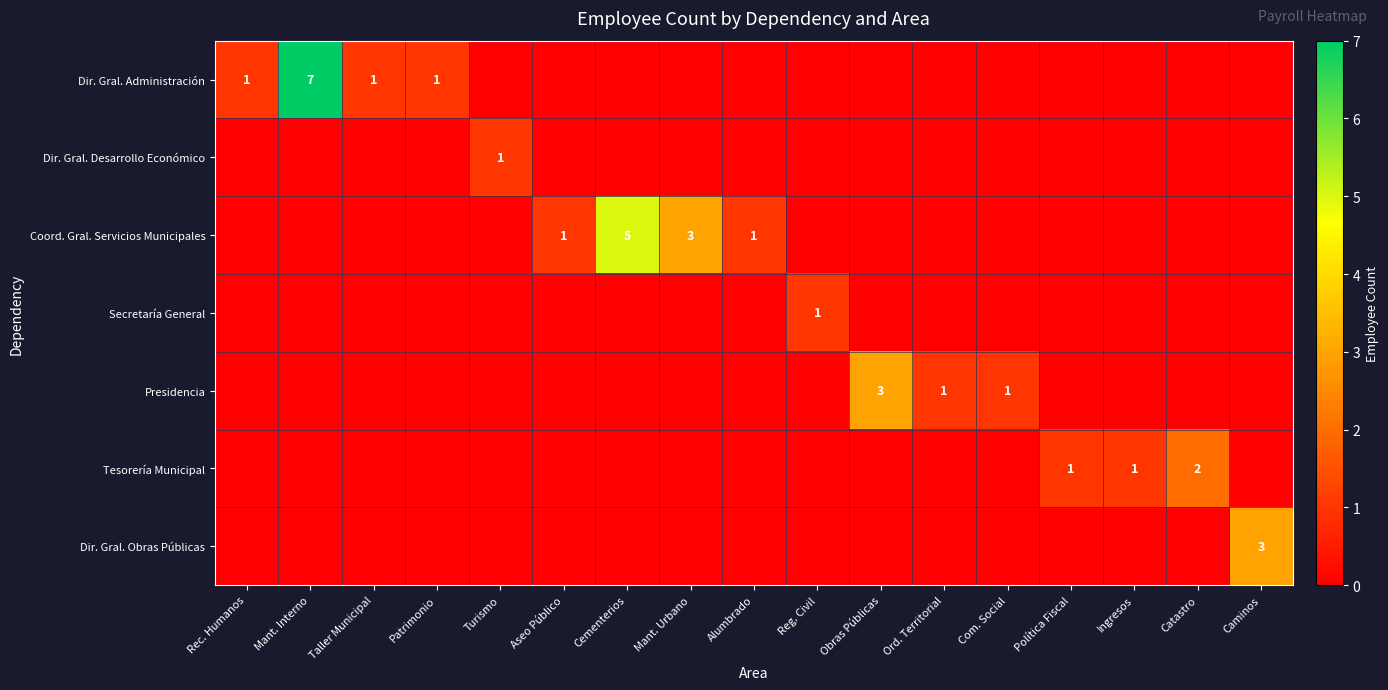

The Dir. Gral. Administración series shows 1 at Rec. Humanos. True or false?

True